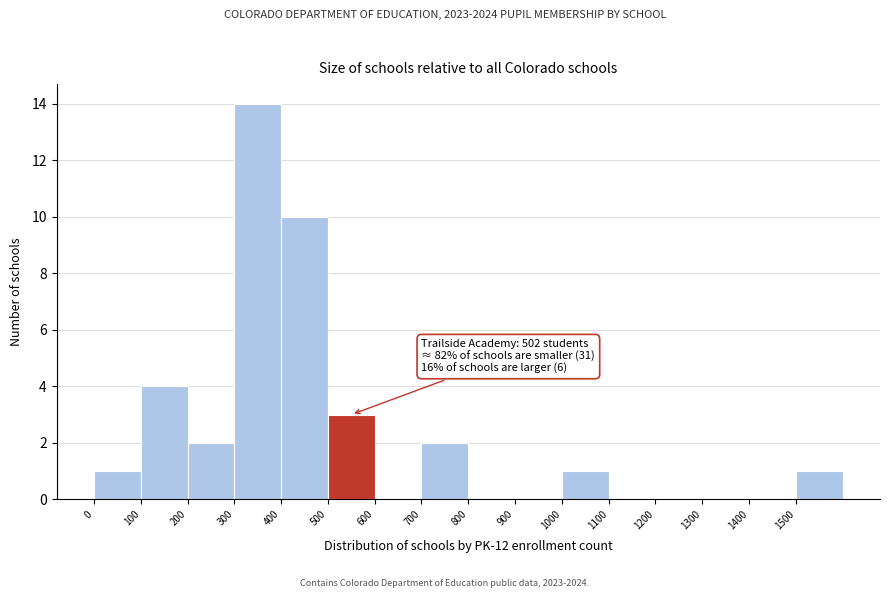

Over which range of the x-axis is the bar tallest?

300 to 400